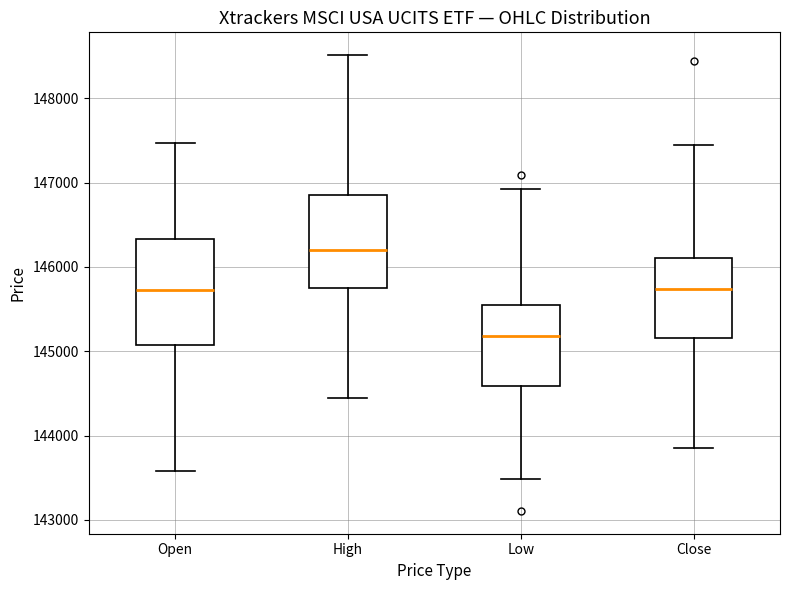

Where is the lower edge of the box for Low on the y-axis? The values are not printed on the chart, so give them approximately, as read against the axis.

144600